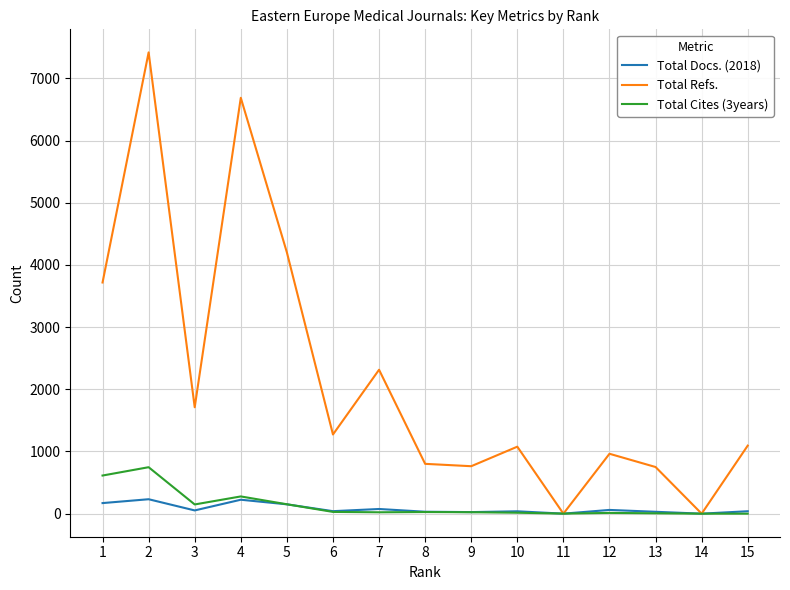

Which series has the largest range (max minus min)?

Total Refs.